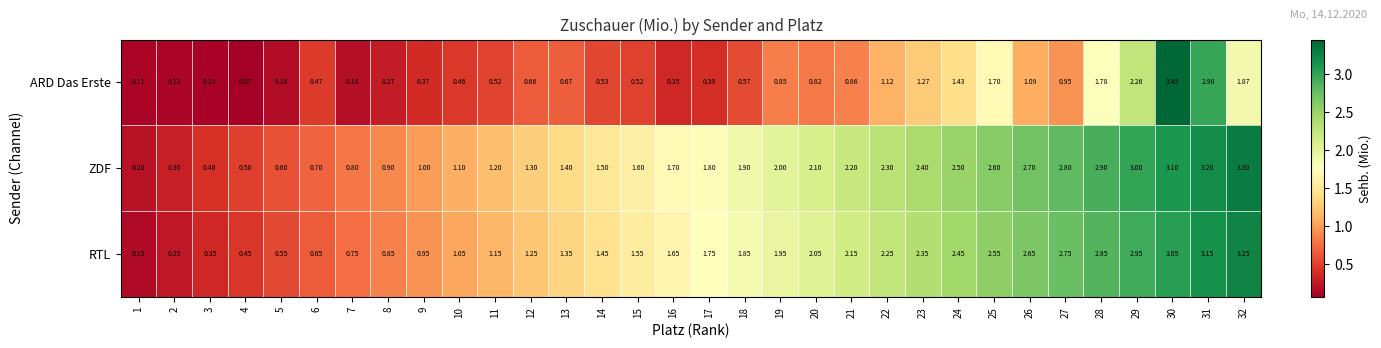

Is the value of ZDF at 31 greater than the value of ARD Das Erste at 12?

Yes